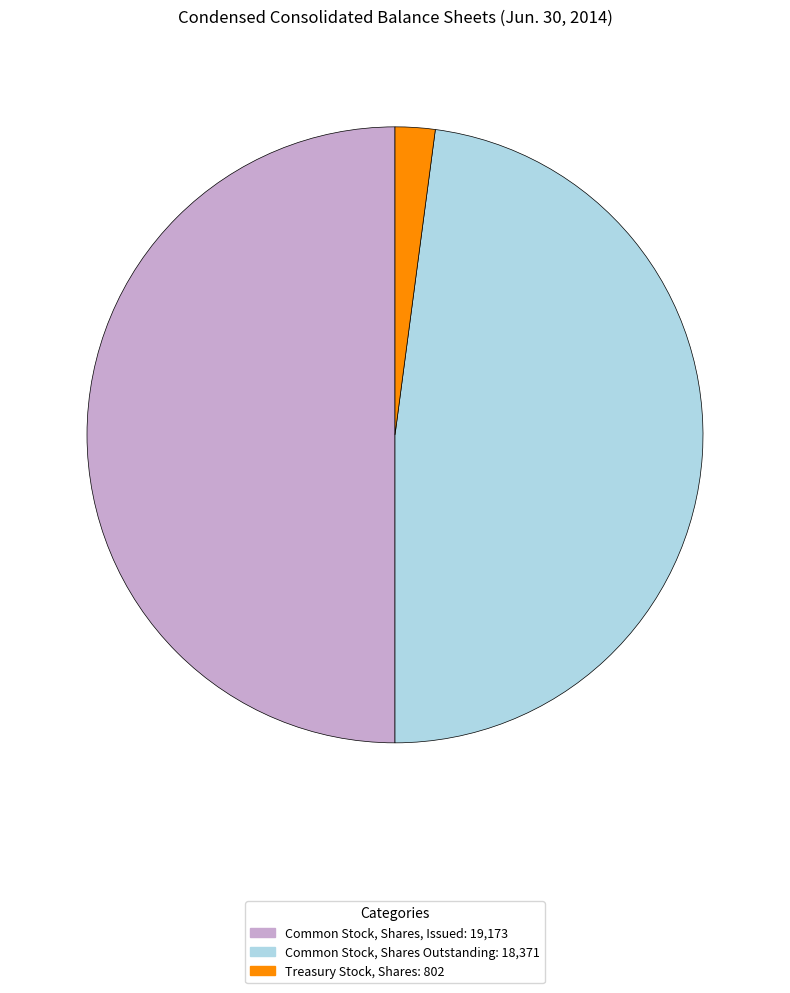

Which slice is the smallest?

Treasury Stock, Shares